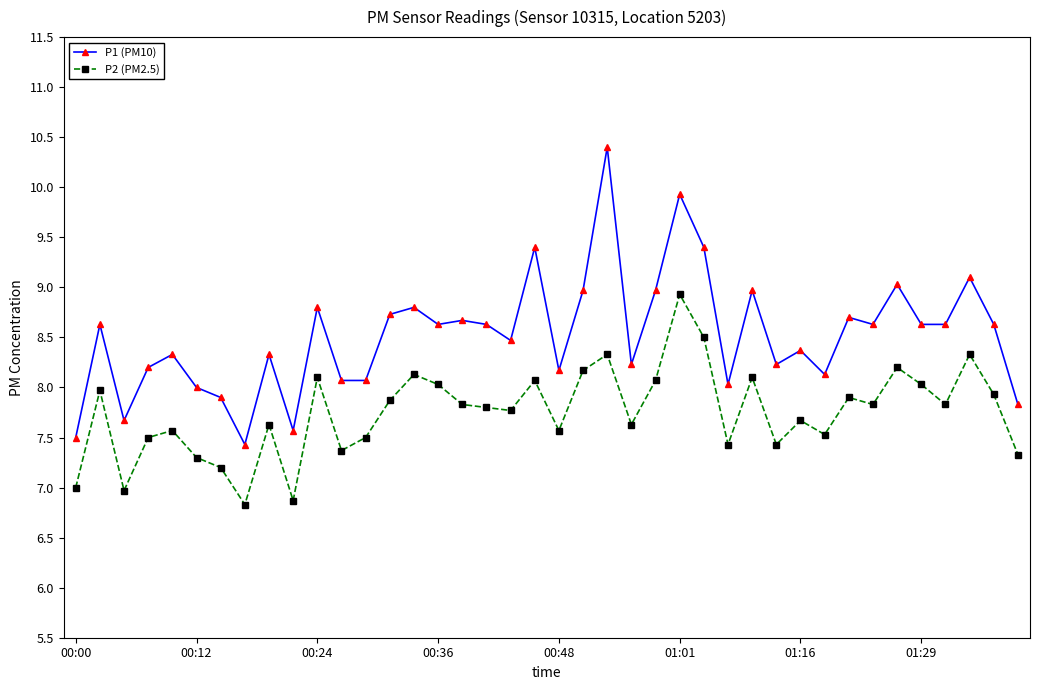

Rank the series by their maximum value, from highest to lowest.

P1 (PM10), P2 (PM2.5)